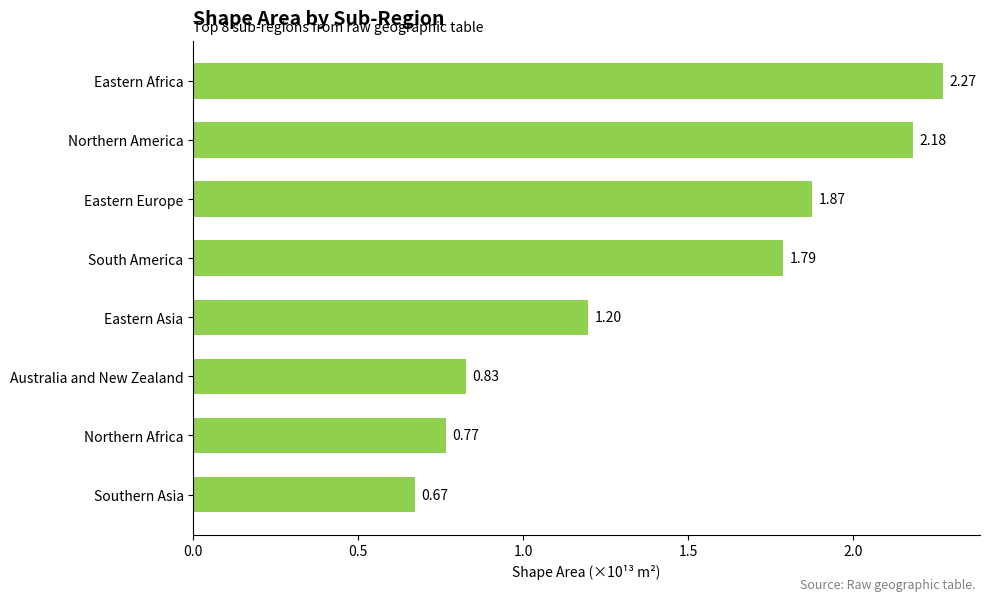

Which category has the lowest value across all series?

Southern Asia